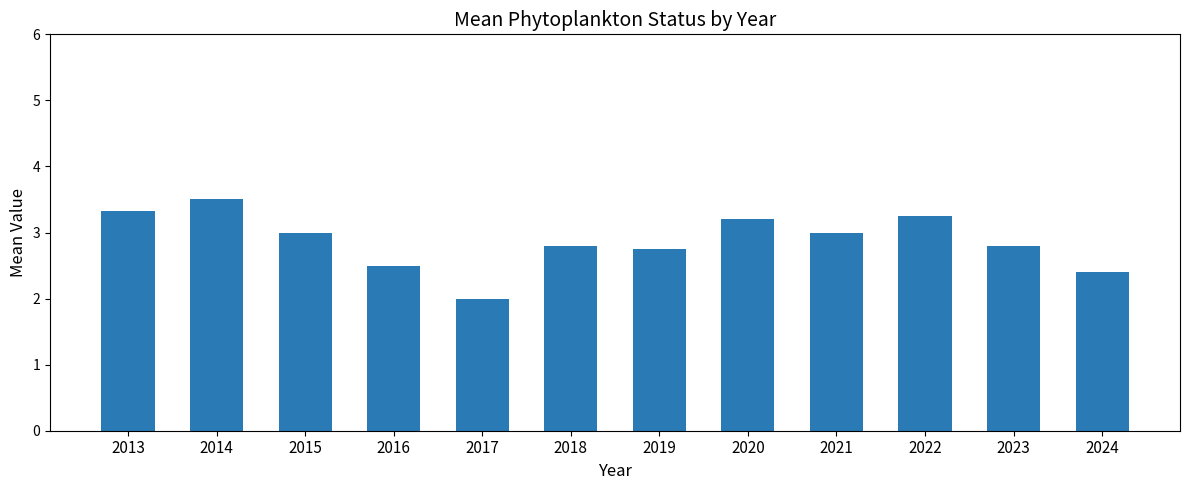

True or false: the data shows 2.8 at 2023.

True